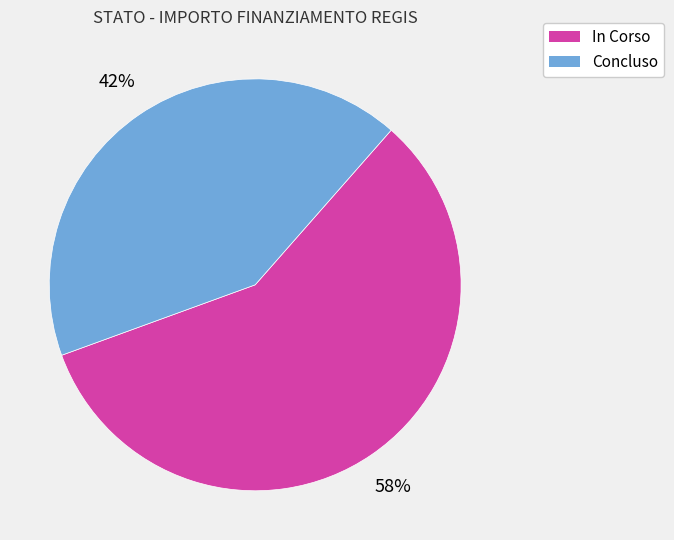

Does any single category account for the majority?

Yes